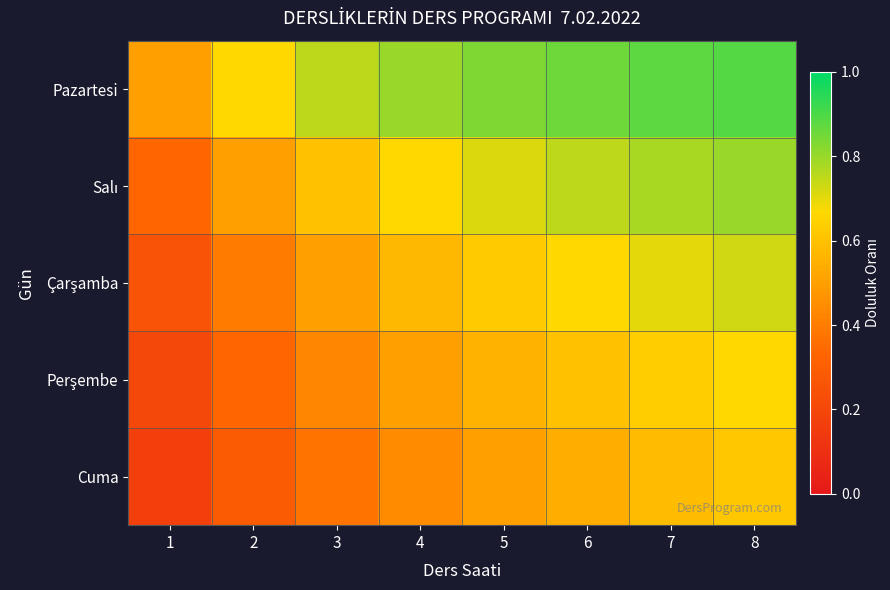

At which category does the chart reach its peak across all series?

8